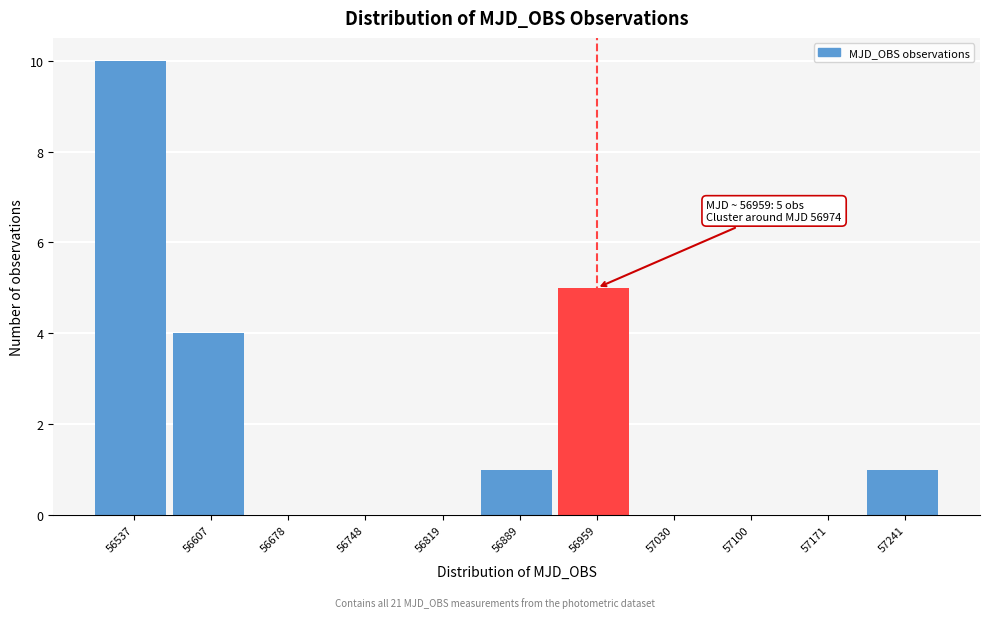

Reading left to right, what are all the values shown in this chart?

56537=10	56607=4	56678=0	56748=0	56819=0	56889=1	56959=5	57030=0	57100=0	57171=0	57241=1